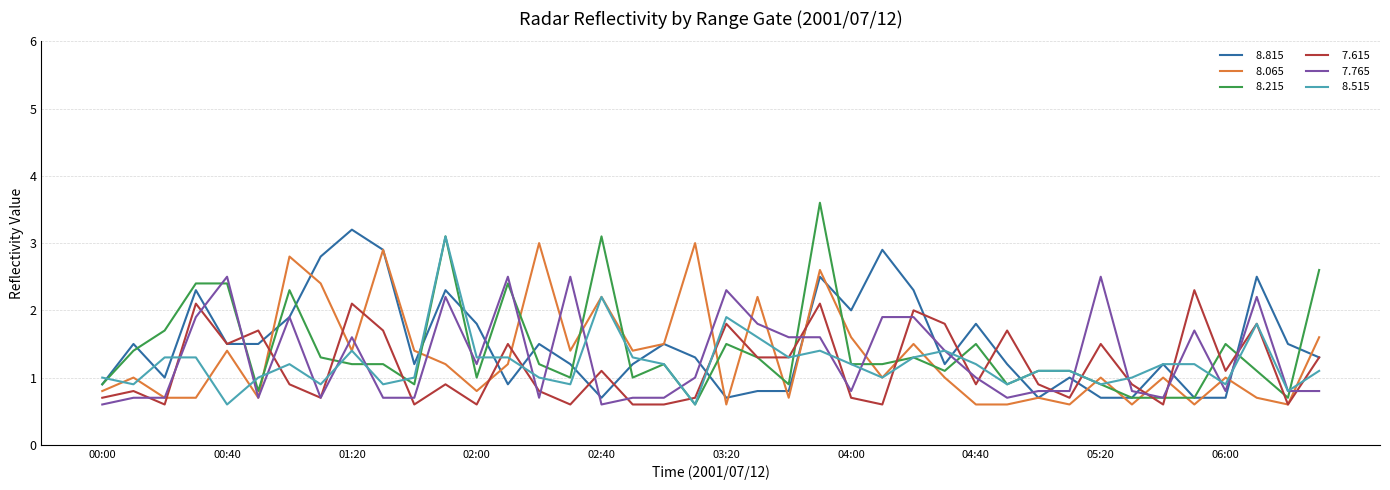

What is the maximum value shown in the chart?

3.6